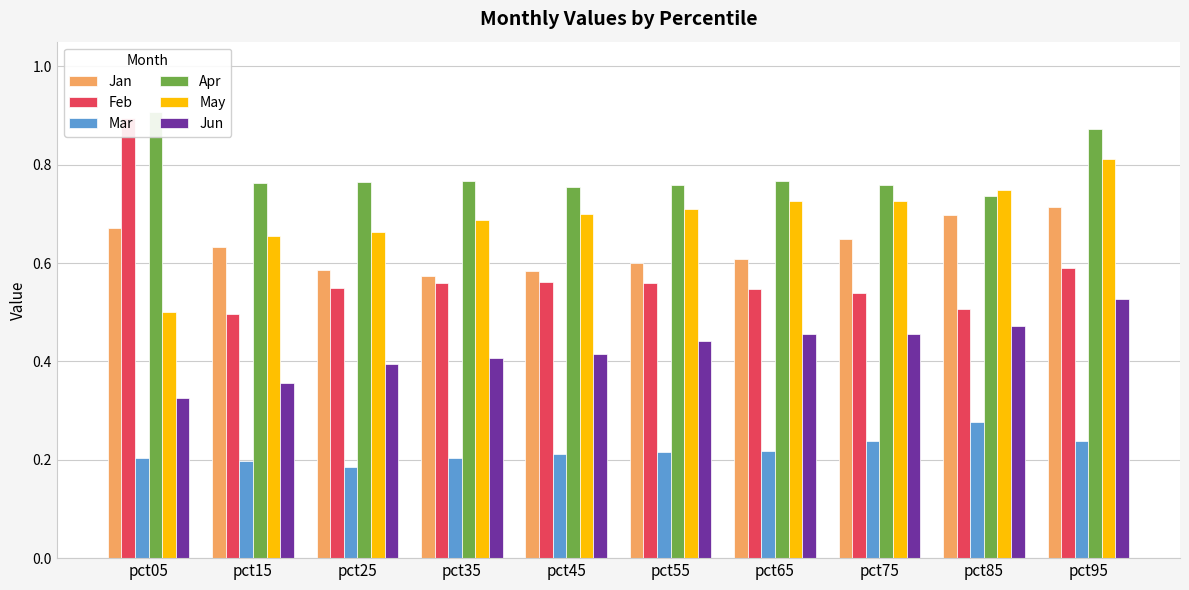

What are all the series names shown in the legend?

Jan, Feb, Mar, Apr, May, Jun